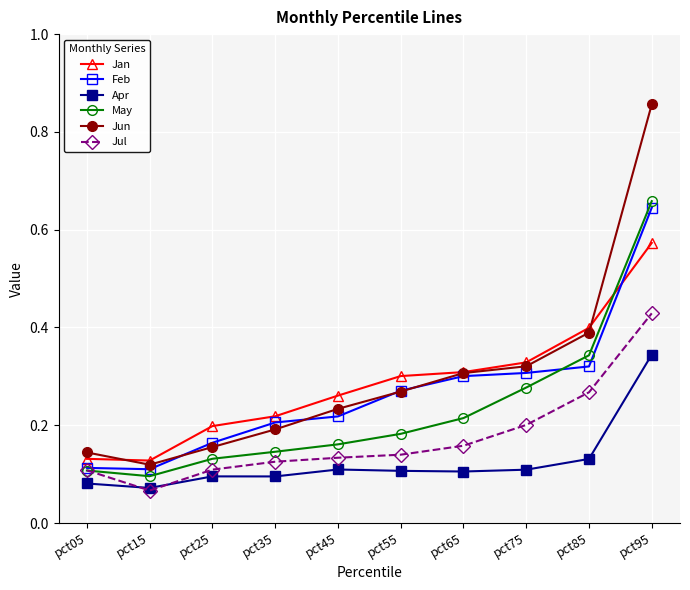

How many Feb values are between 0 and 1?

10